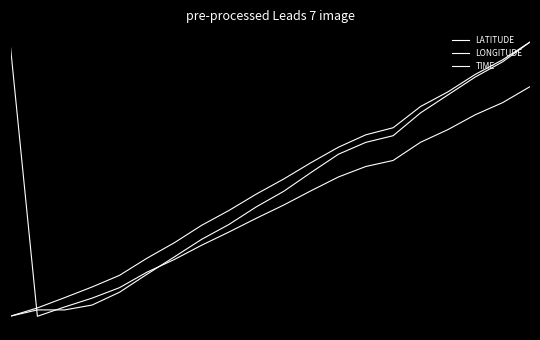

Reading left to right, what are all the values shown in this chart?

LATITUDE: 0=-1.0	1=-1.0	2=-1.0	3=-0.9	4=-0.8	5=-0.7	6=-0.6	7=-0.4	8=-0.3	9=-0.2	10=-0.1	11=0.0	12=0.2	13=0.3	14=0.3	15=0.5	16=0.6	17=0.7	18=0.9	19=1.0
LONGITUDE: 0=-1.0	1=-0.9	2=-0.9	3=-0.8	4=-0.7	5=-0.6	6=-0.5	7=-0.3	8=-0.2	9=-0.1	10=0.0	11=0.1	12=0.2	13=0.3	14=0.4	15=0.5	16=0.6	17=0.8	18=0.9	19=1.0
TIME: 0=1.0	1=-1.0	2=-0.9	3=-0.9	4=-0.8	5=-0.7	6=-0.6	7=-0.5	8=-0.4	9=-0.3	10=-0.2	11=-0.1	12=0.0	13=0.1	14=0.1	15=0.3	16=0.4	17=0.5	18=0.6	19=0.7